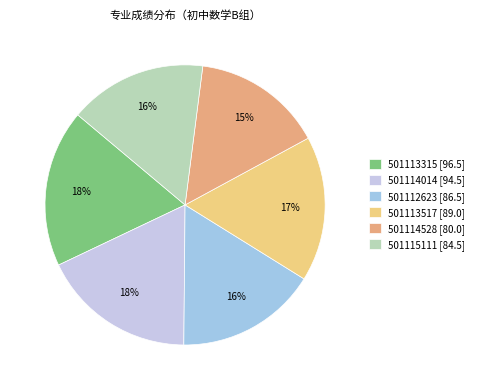

How many slices are in this pie chart?

6